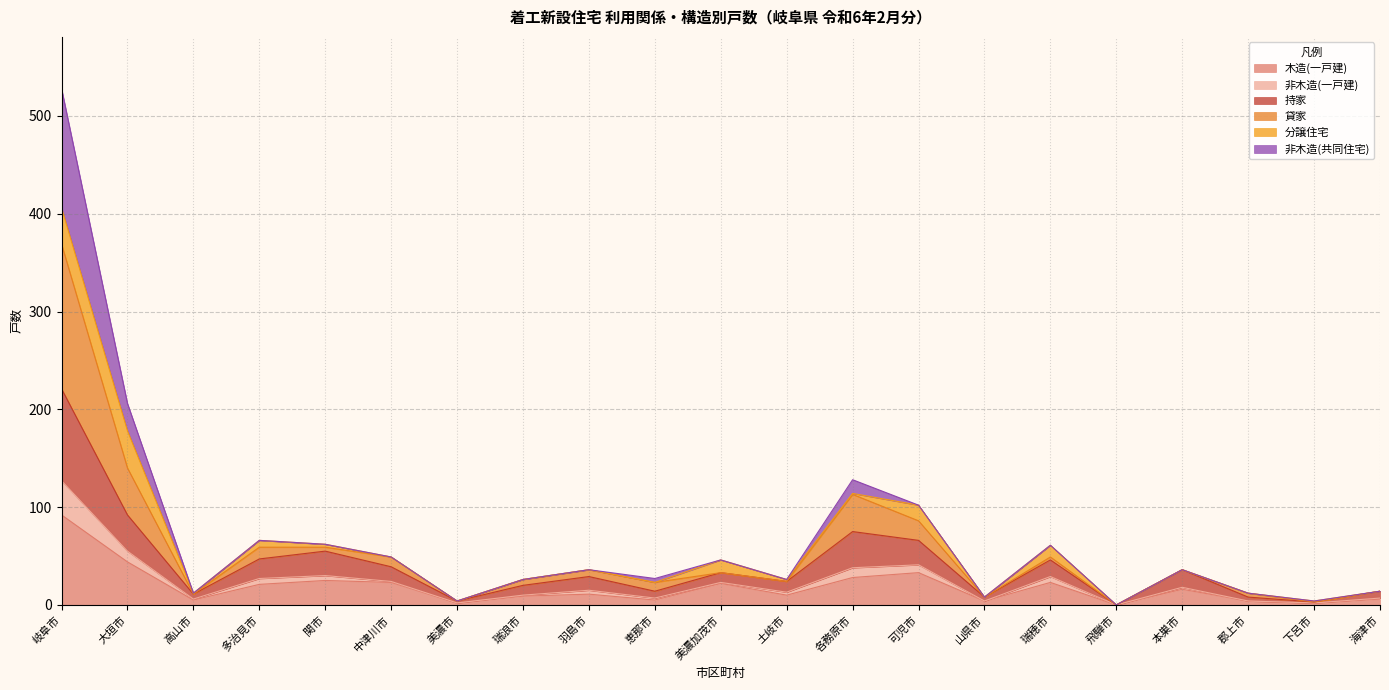

At which category is the sum across all series the highest?

岐阜市